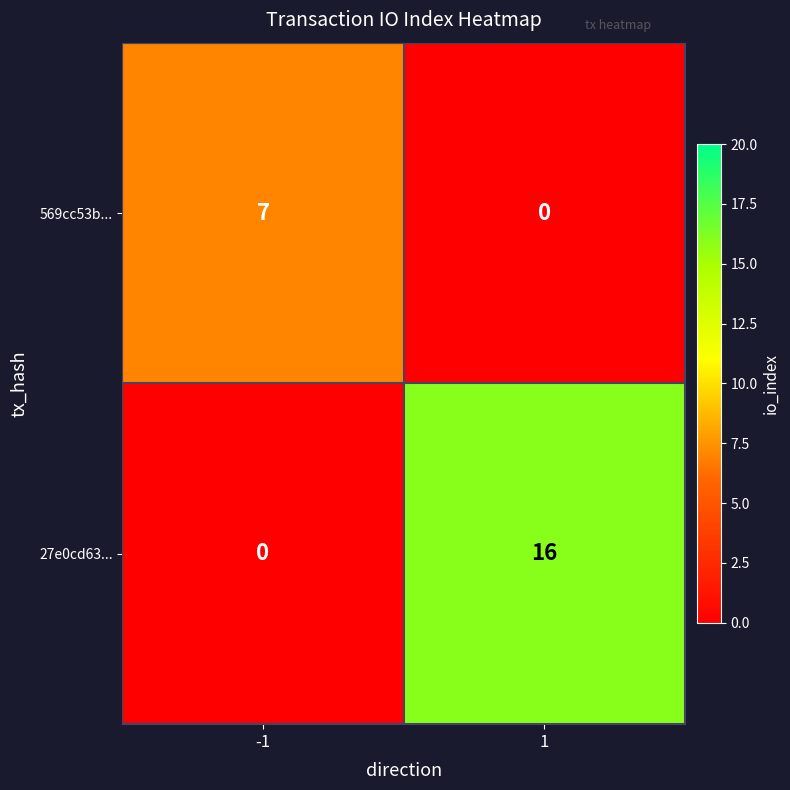

The 27e0cd63... series shows -6 at -1. True or false?

False